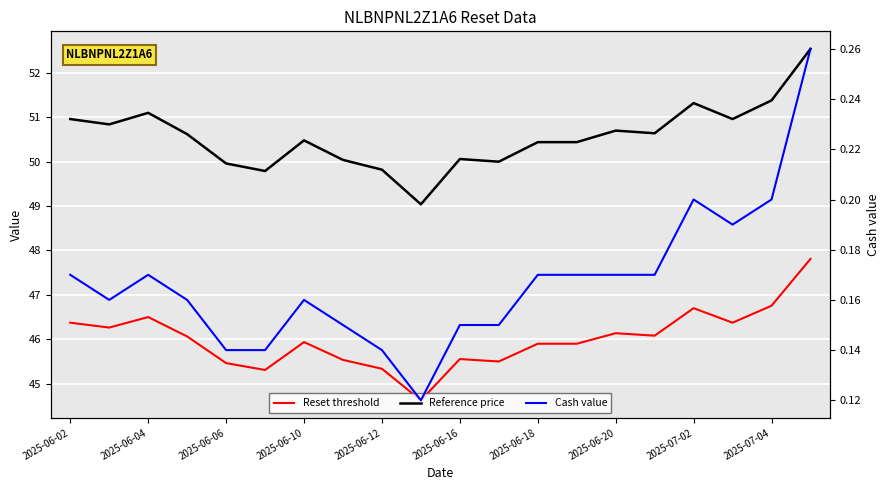

Count the number of data series in this chart.

3